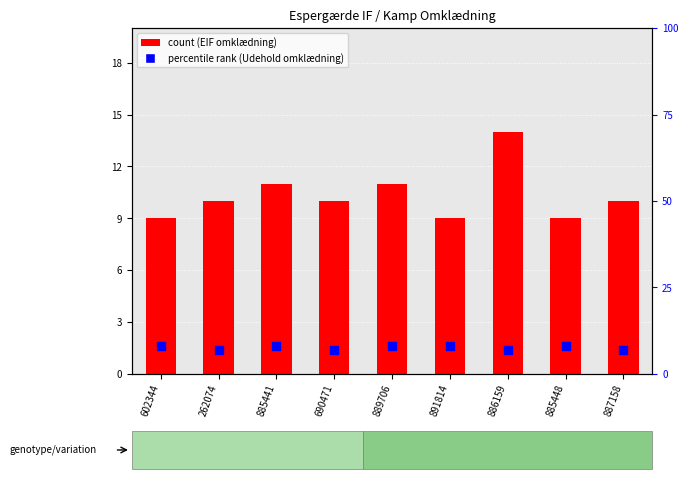

Which series has the largest Y range (max minus min)?

count (EIF)